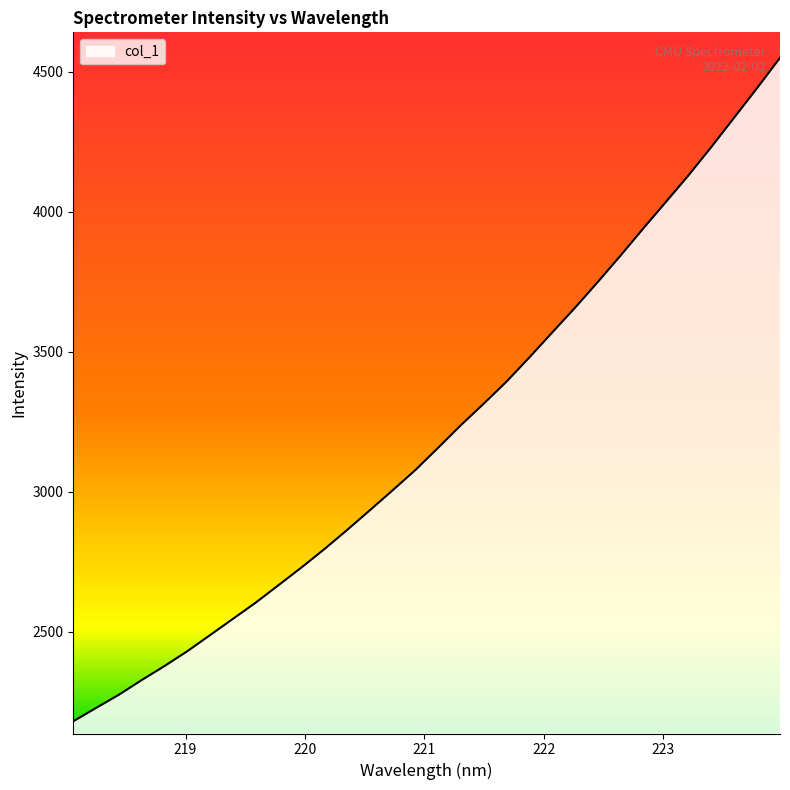

What is the minimum value shown in the chart?

2180.6